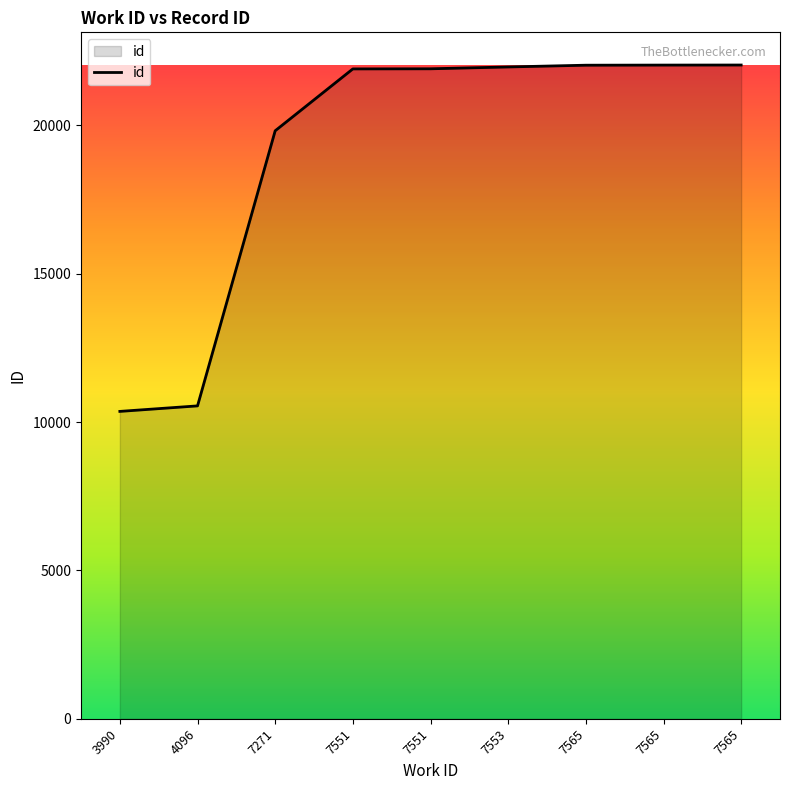

What value does the data have at 7551?

21908